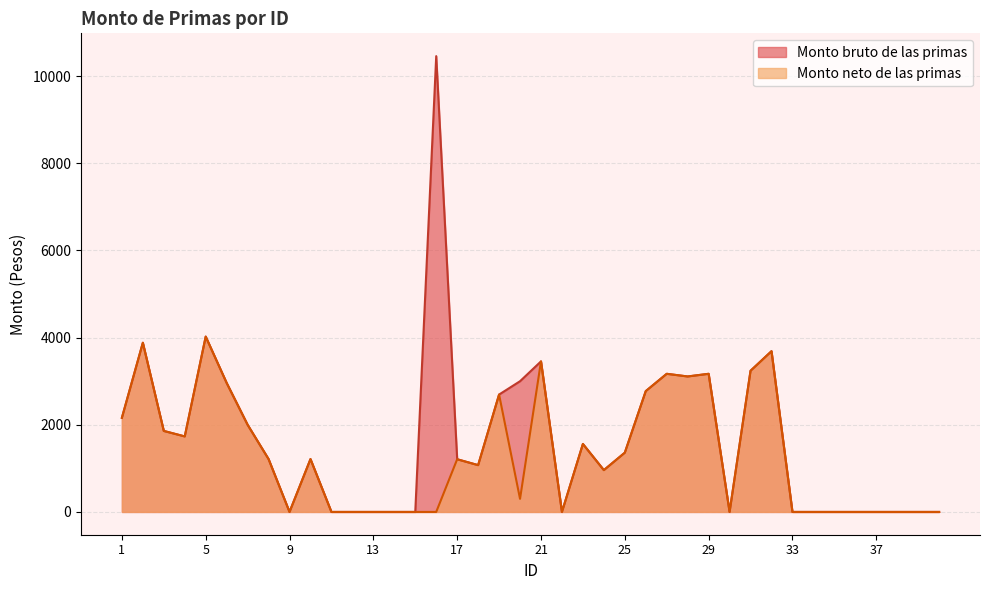

True or false: Monto neto de las primas and Monto bruto de las primas cross at least once.

False